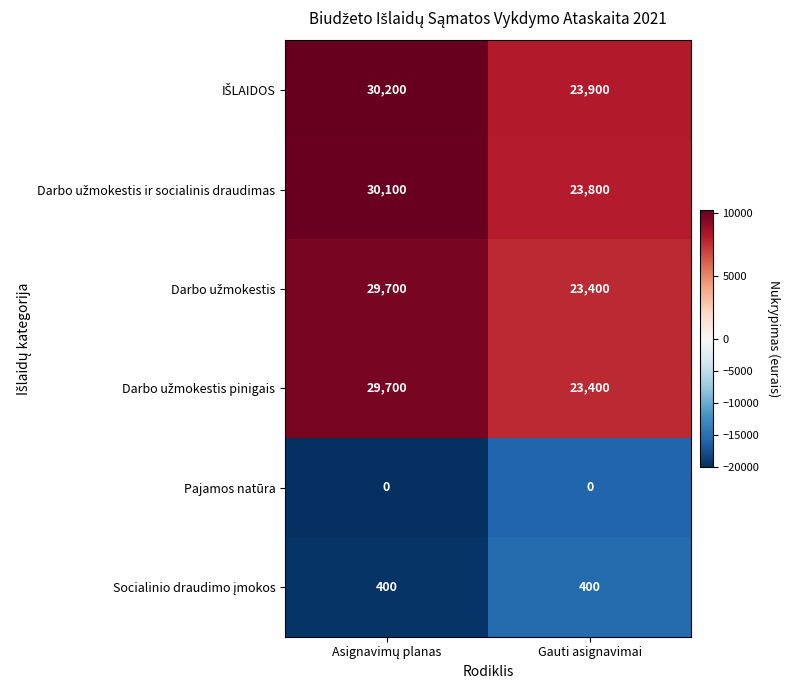

What is the maximum value shown in the chart?

30200